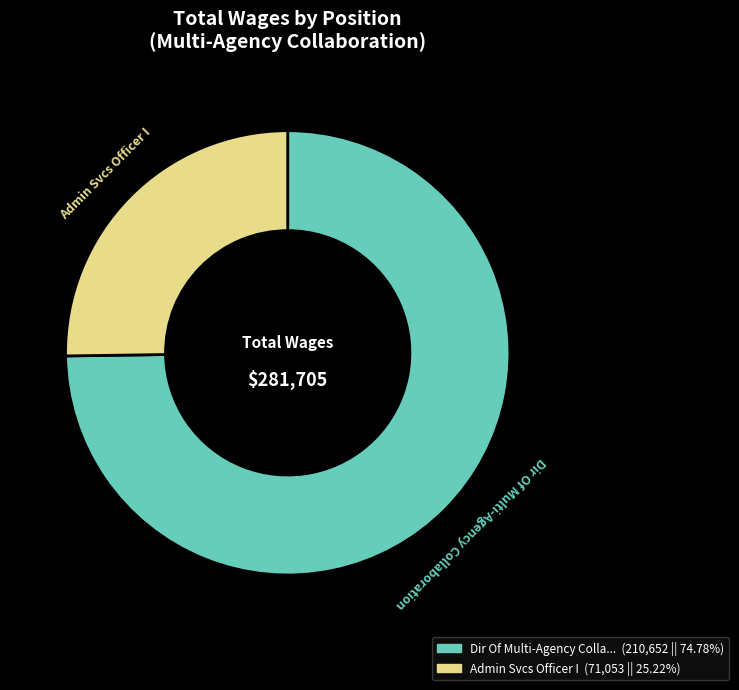

Approximately how many times larger is the value at Admin Svcs Officer I compared to Dir Of Multi-Agency Collaboration?

0.3